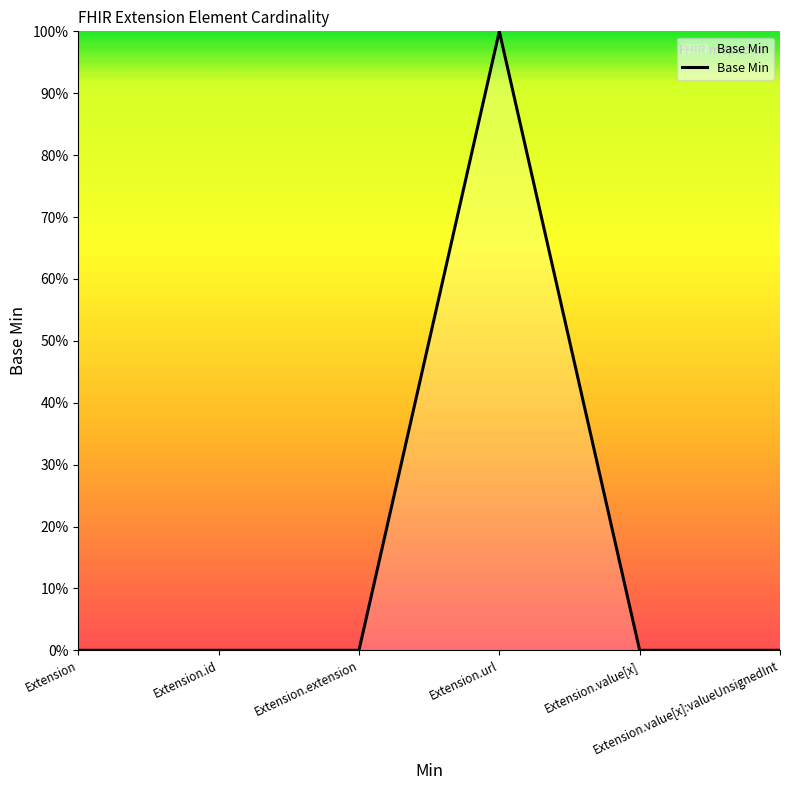

Is this an area chart (filled region under the line)?

Yes